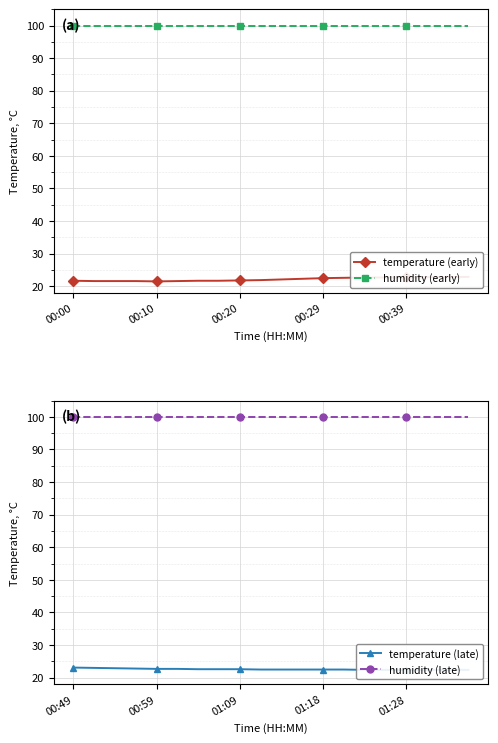

True or false: humidity (late) and temperature (late) cross at least once.

False